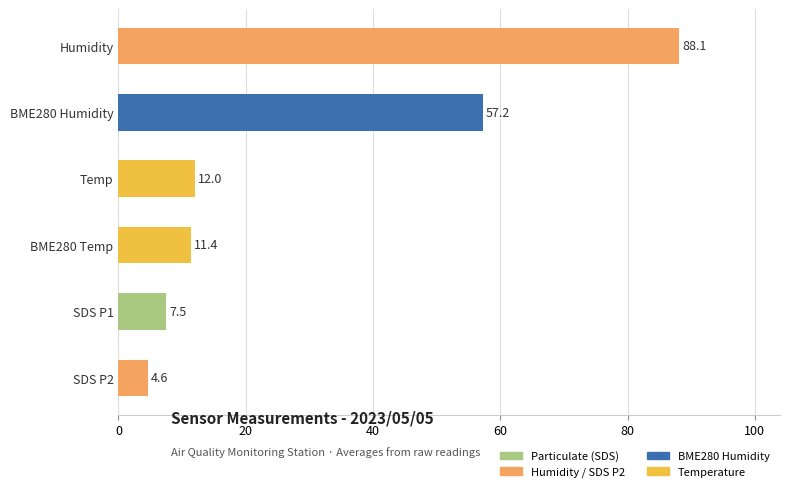

Between Temp and BME280 Temp, which is larger?

Temp